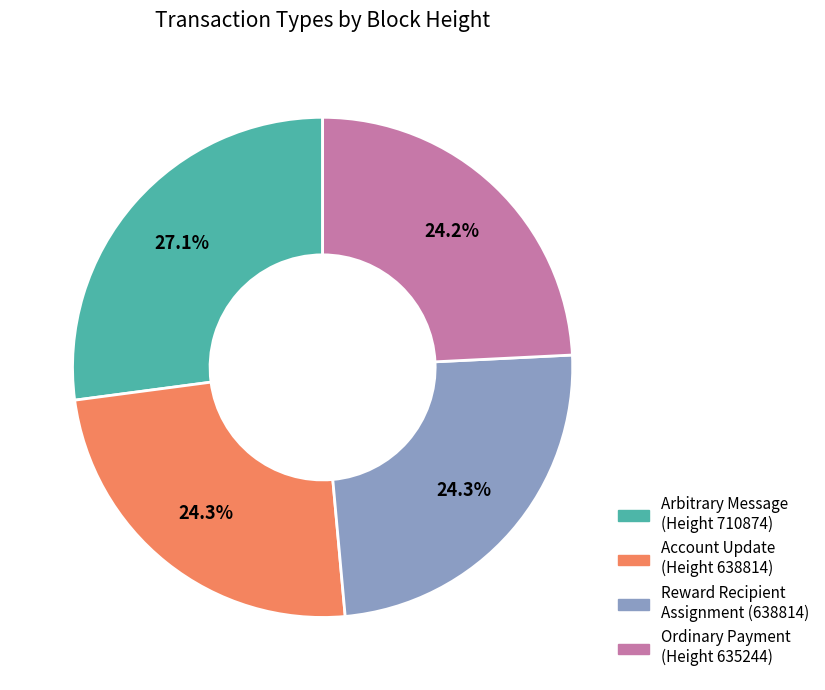

Is there any slice that represents more than half of the pie?

No